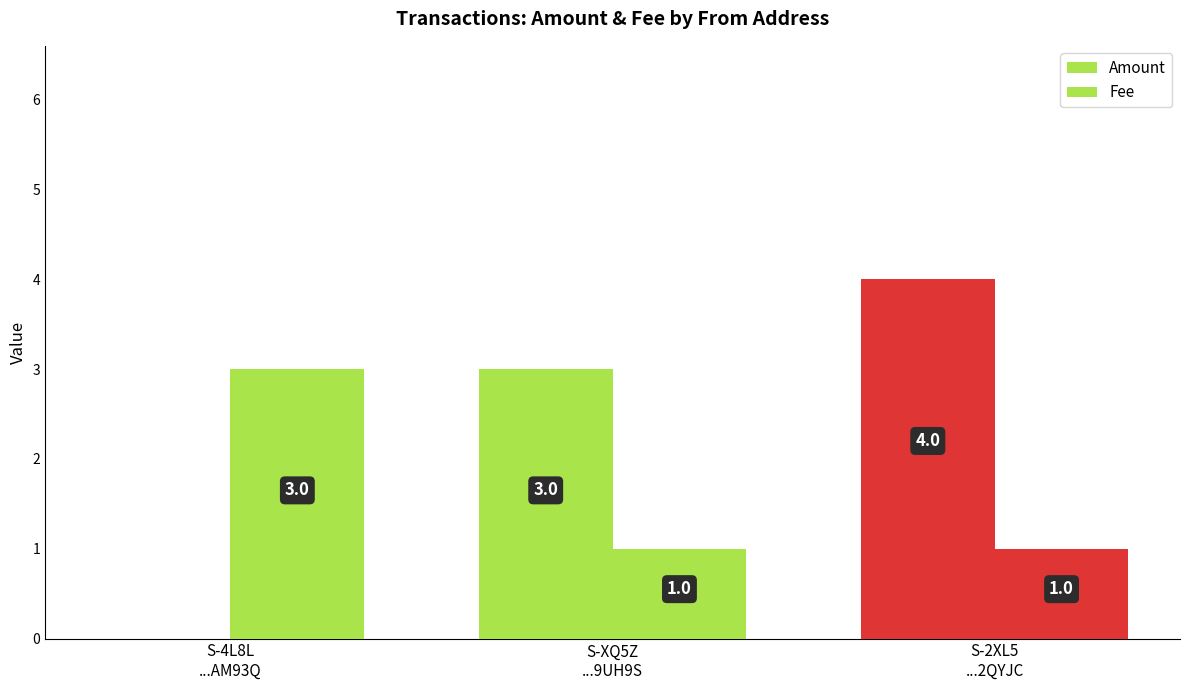

Count the number of data series in this chart.

2